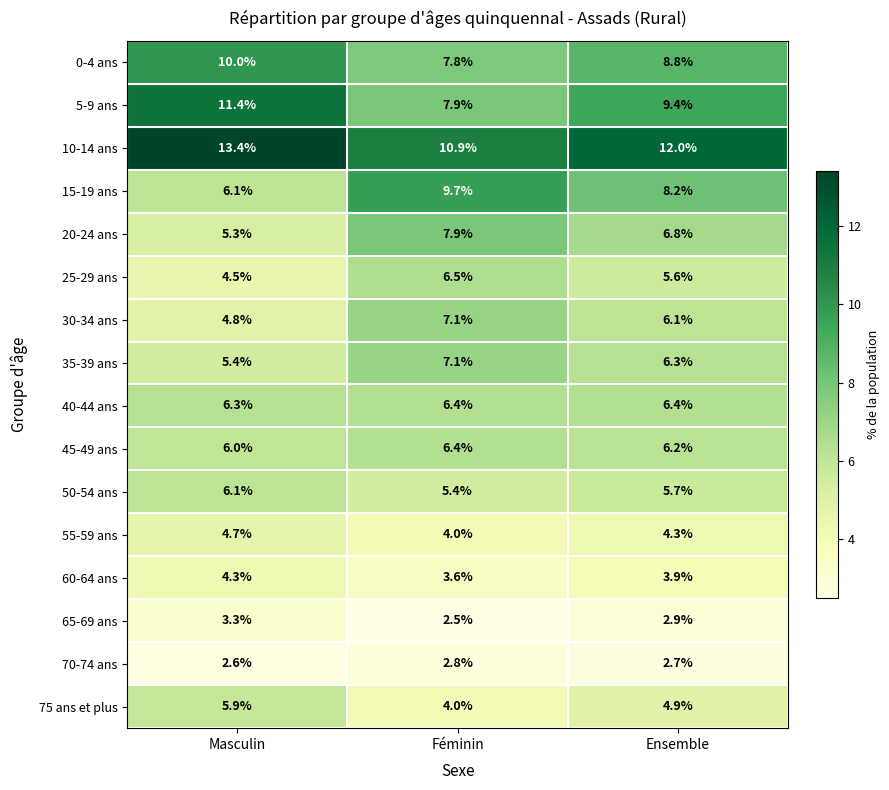

How many data points does each series have?

3